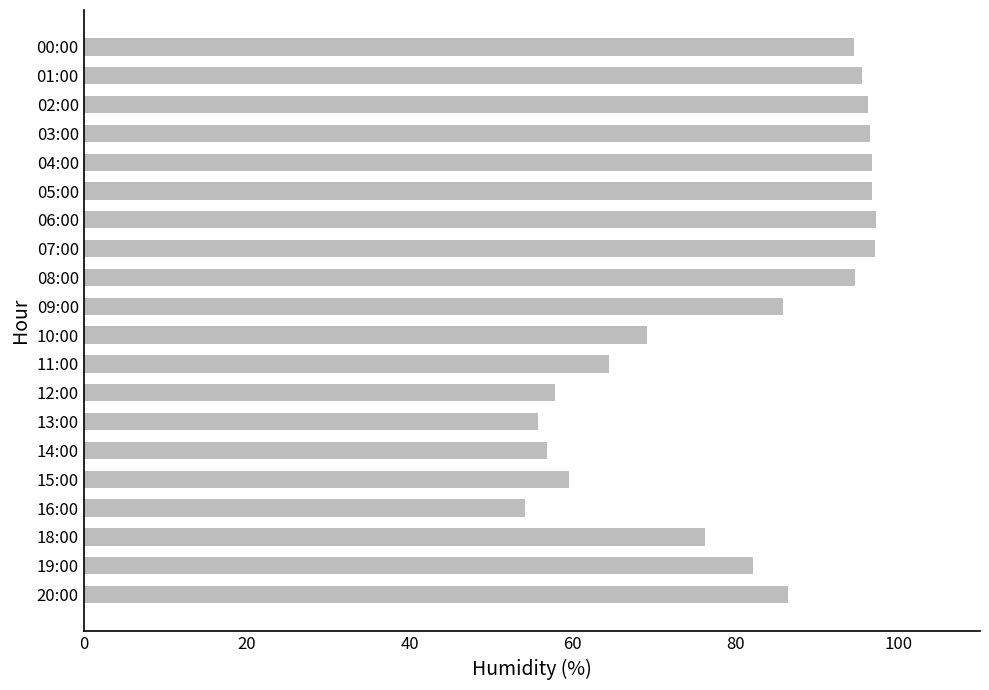

How many distinct data groups are displayed?

1